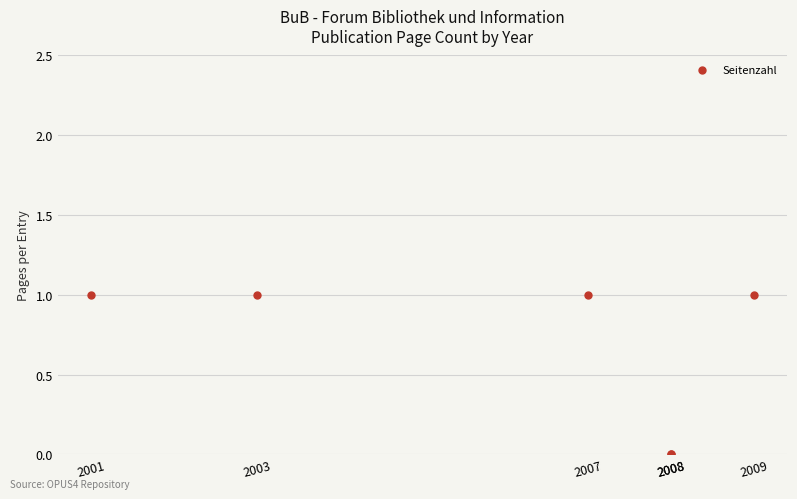

What is the average value?

1